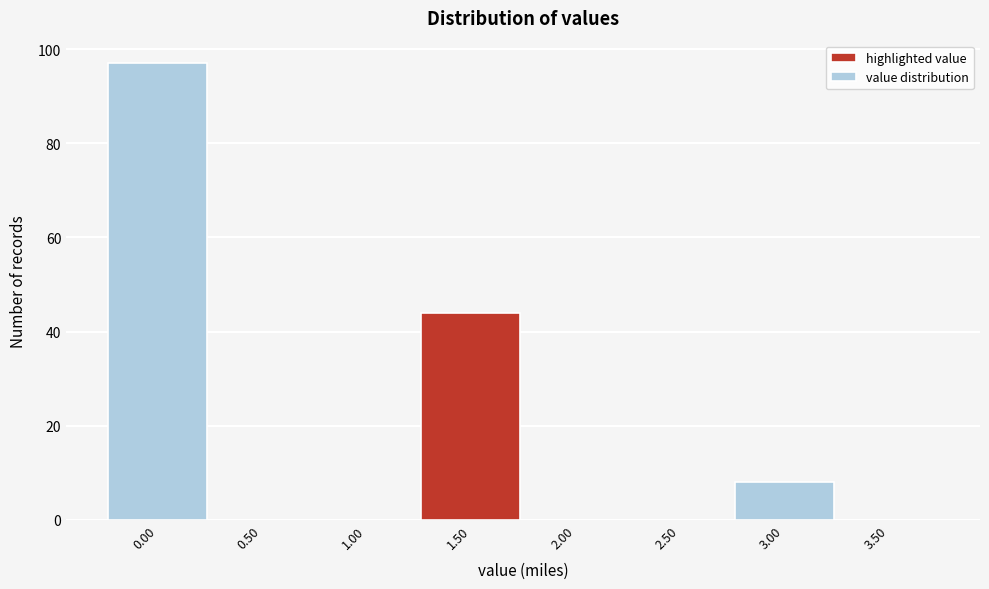

Reading left to right, list all the values displayed in this chart.

0.00=97	0.50=0	1.00=0	1.50=44	2.00=0	2.50=0	3.00=8	3.50=0